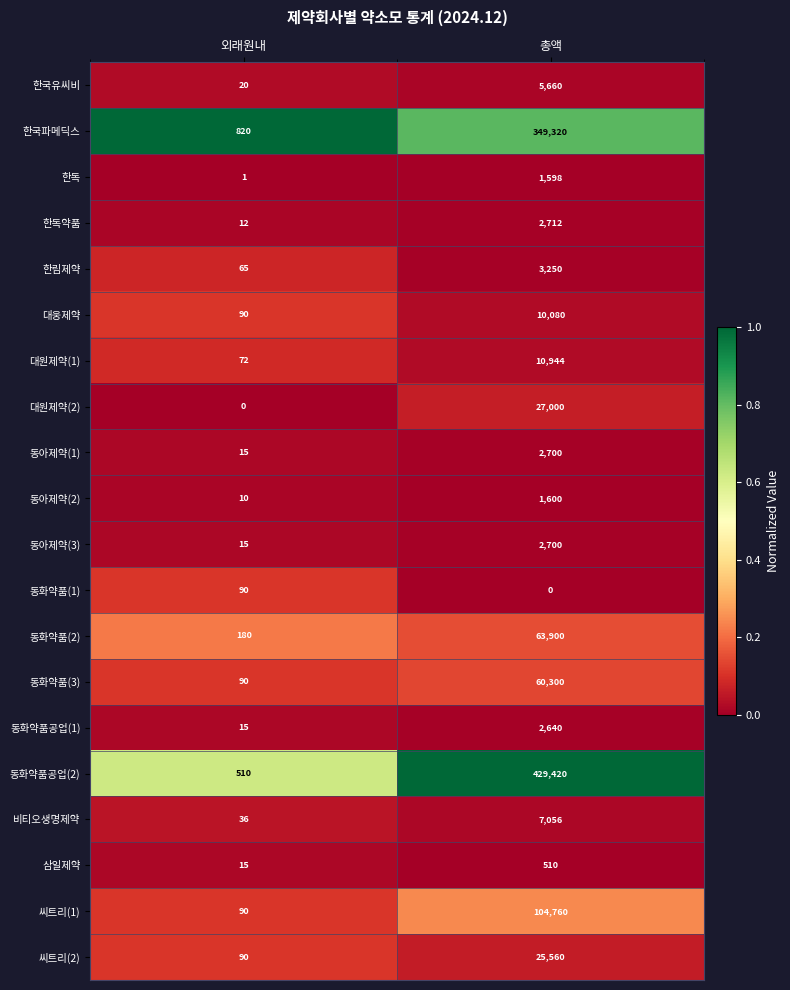

How many distinct data groups are displayed?

20